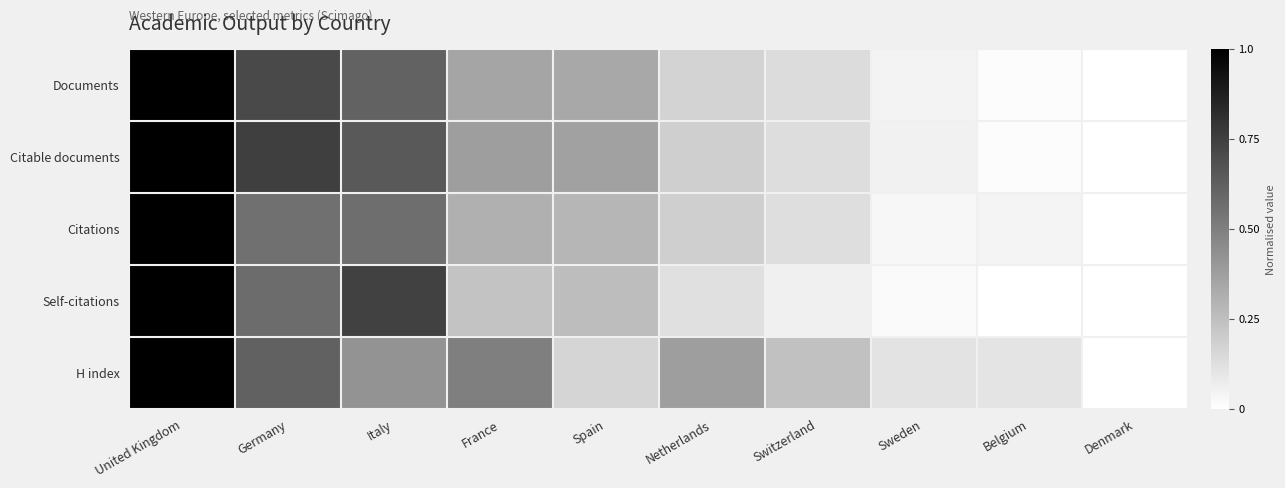

Reading left to right, what are all the values shown in this chart?

Documents: United Kingdom=1.0	Germany=0.7	Italy=0.6	France=0.4	Spain=0.3	Netherlands=0.2	Switzerland=0.1	Sweden=0.0	Belgium=0.0	Denmark=0.0
Citable documents: United Kingdom=1.0	Germany=0.8	Italy=0.6	France=0.4	Spain=0.4	Netherlands=0.2	Switzerland=0.1	Sweden=0.1	Belgium=0.0	Denmark=0.0
Citations: United Kingdom=1.0	Germany=0.6	Italy=0.6	France=0.3	Spain=0.3	Netherlands=0.2	Switzerland=0.1	Sweden=0.0	Belgium=0.0	Denmark=0.0
Self-citations: United Kingdom=1.0	Germany=0.6	Italy=0.7	France=0.2	Spain=0.3	Netherlands=0.1	Switzerland=0.1	Sweden=0.0	Belgium=0.0	Denmark=0.0
H index: United Kingdom=1.0	Germany=0.6	Italy=0.4	France=0.5	Spain=0.2	Netherlands=0.4	Switzerland=0.2	Sweden=0.1	Belgium=0.1	Denmark=0.0